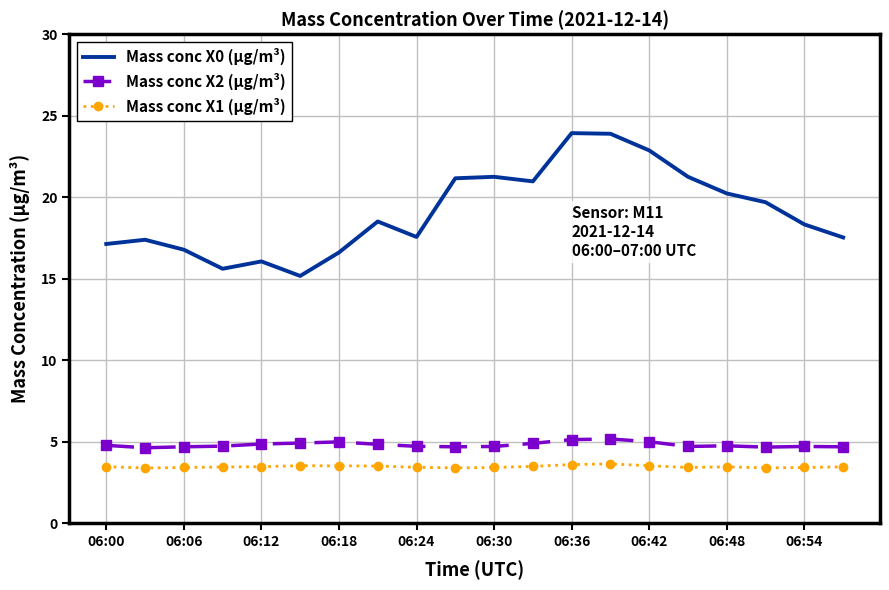

In Mass conc X1 (μg/m³), how many points are lower than both neighbors (excluding endpoints)?

4